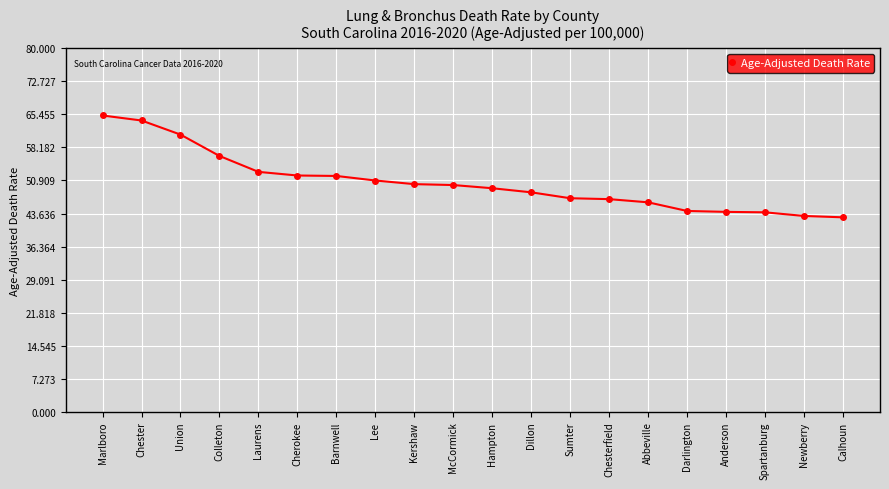

Is it true that the value at Abbeville is 60.1?

False